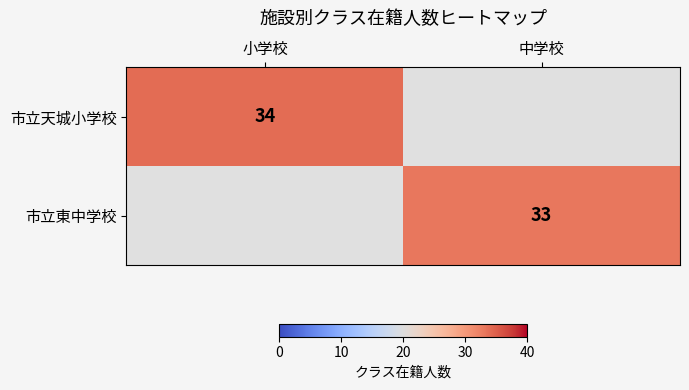

Is it true that 市立東中学校 equals 46 at 中学校?

False